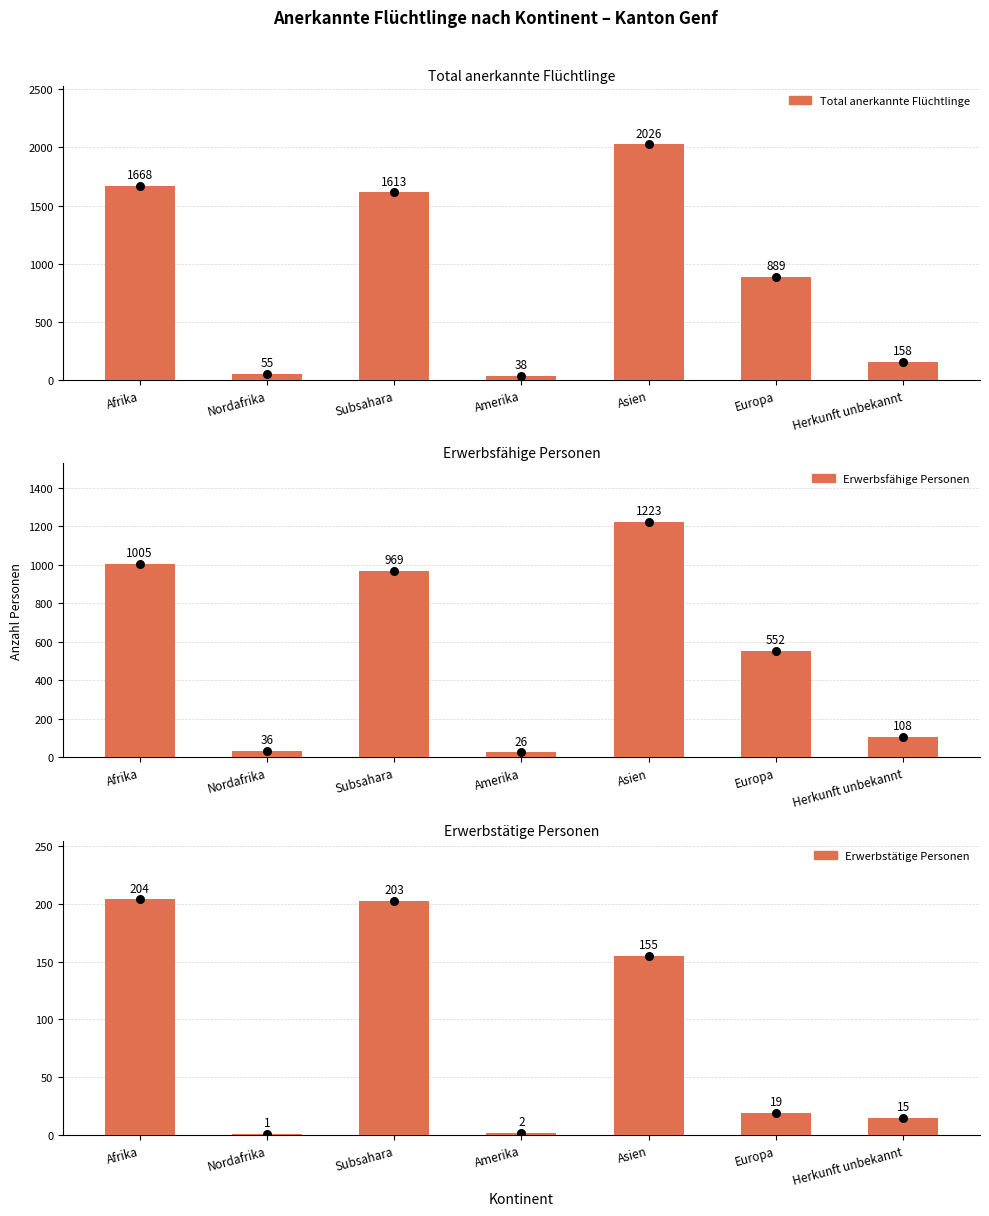

What is the total value across all series at Subsahara?

2785